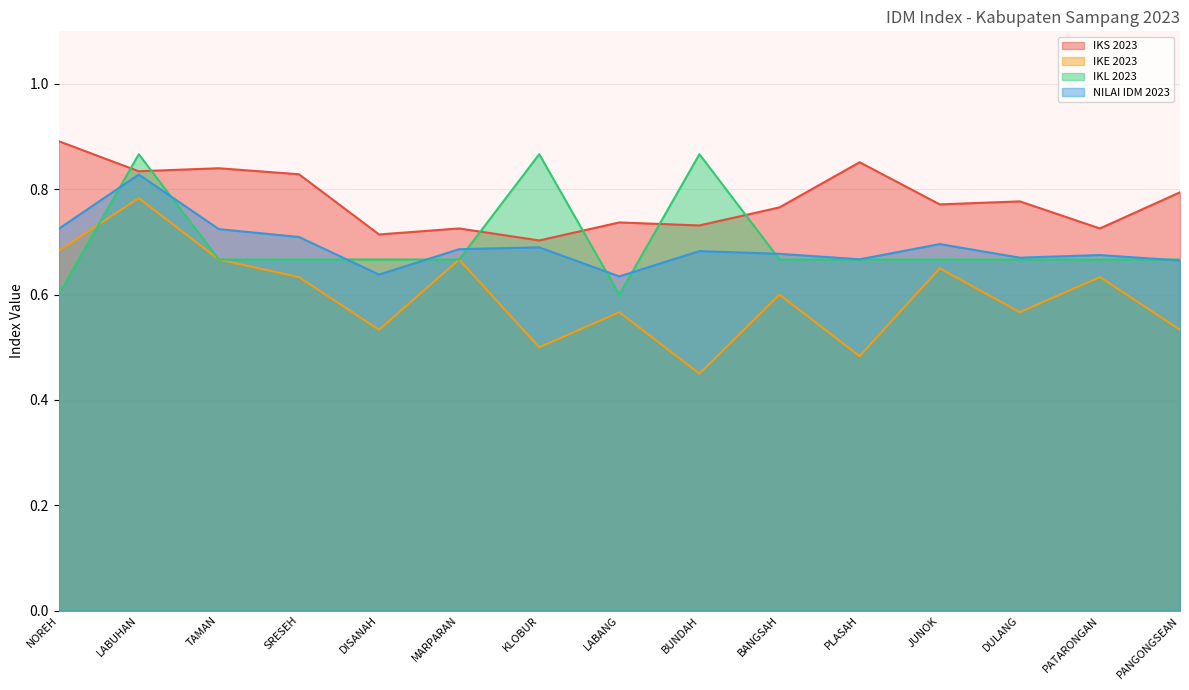

Rank the series by their maximum value, from lowest to highest.

IKE 2023, NILAI IDM 2023, IKL 2023, IKS 2023